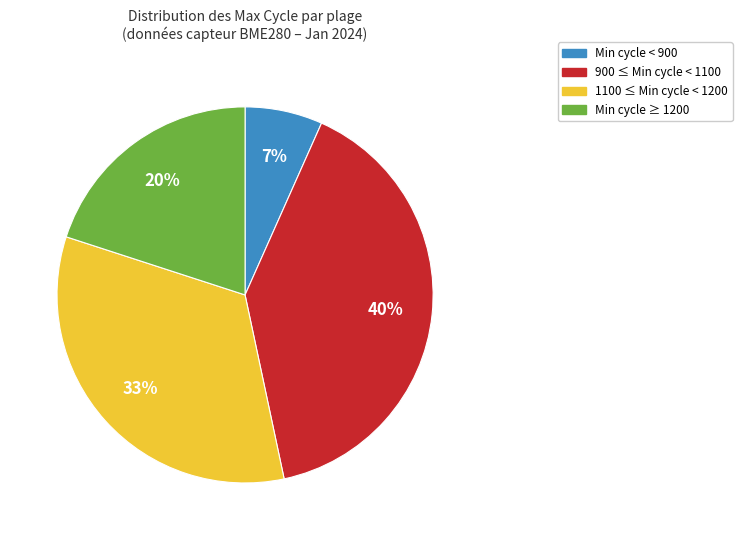

Does any single category account for the majority?

No